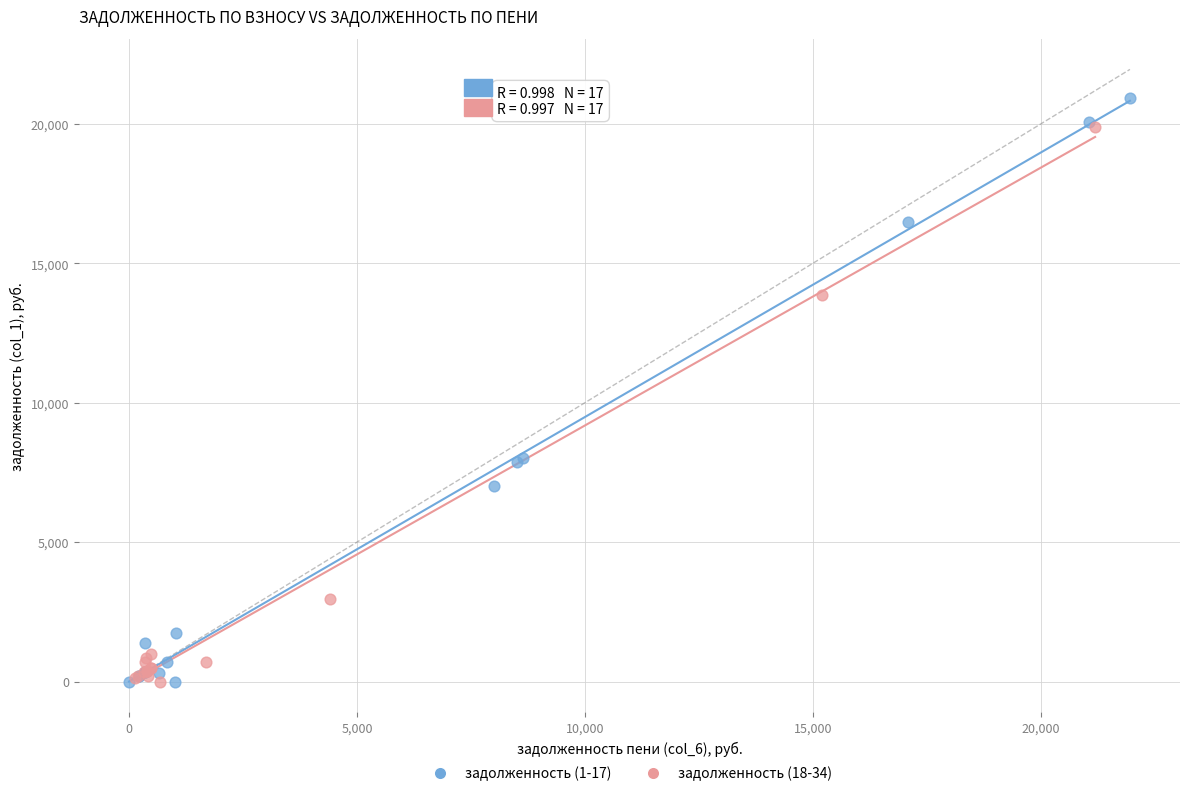

What are all the series names shown in the legend?

задолженность (1-17), задолженность (18-34)